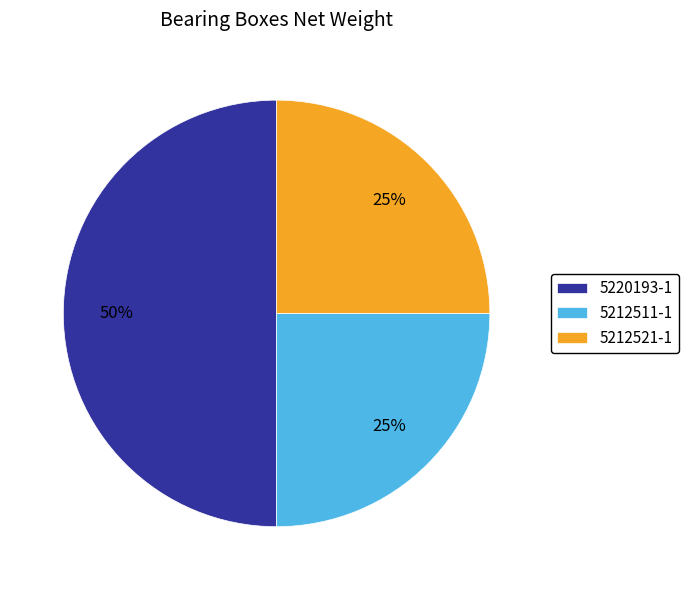

How many slices are in this pie chart?

3